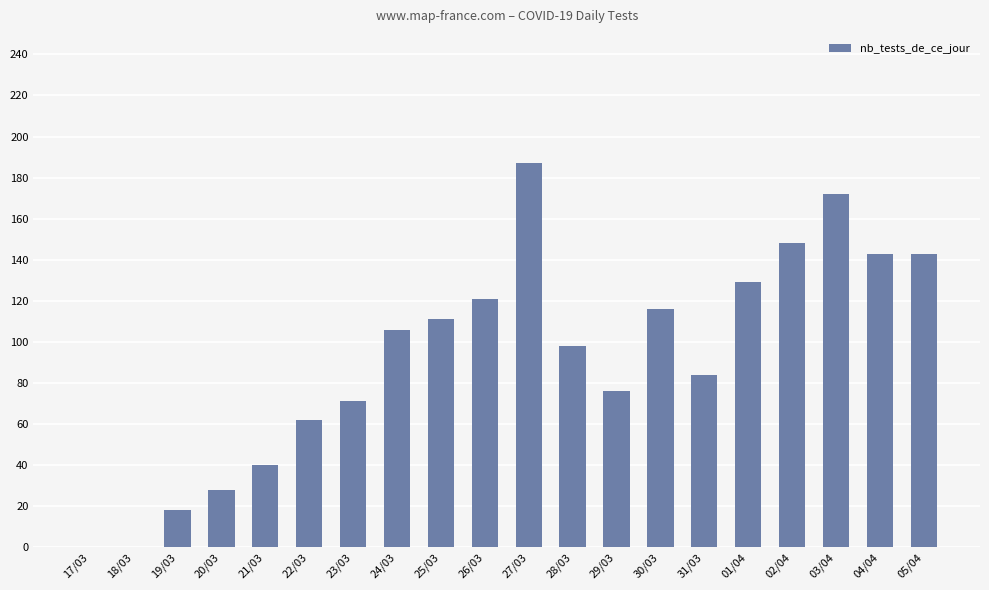

The value at 20/03 is 39. True or false?

False